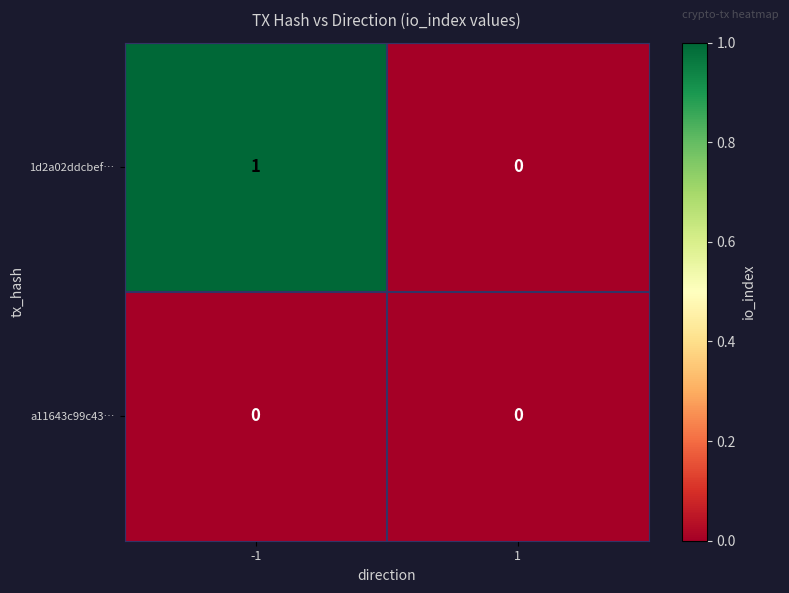

How many distinct data groups are displayed?

2